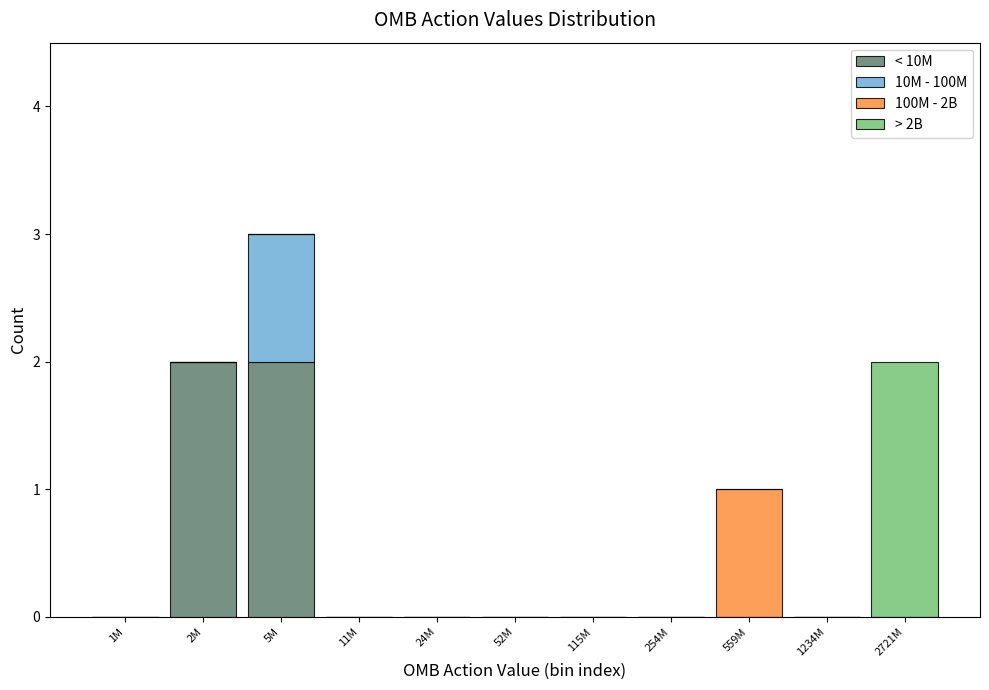

The value of < 10M at 52M is 0. True or false?

True